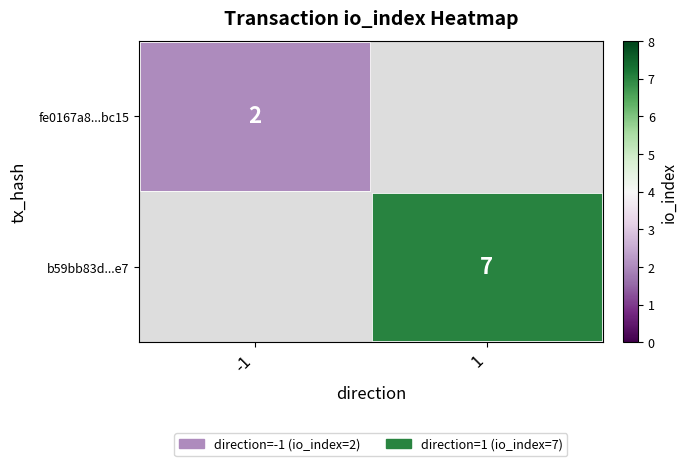

The fe0167a8...bc15 series shows 2 at -1. True or false?

True